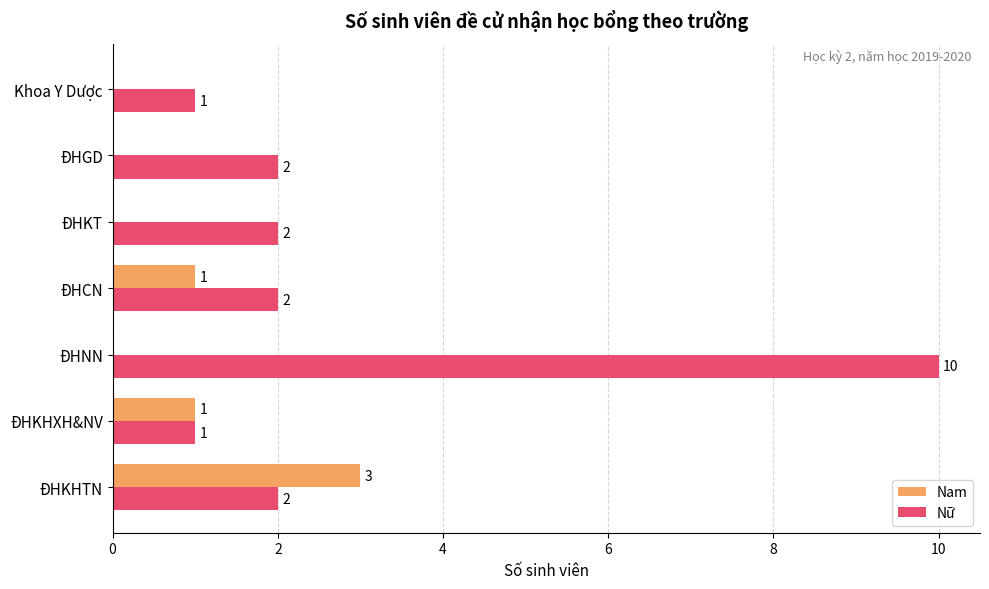

Which series has the largest total across all categories?

Nữ